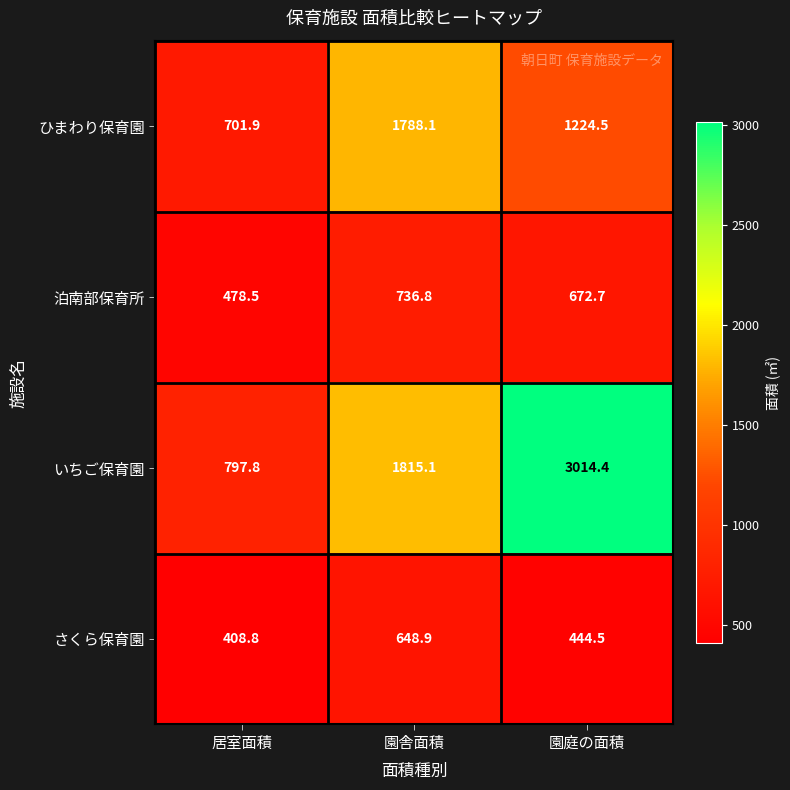

Reading left to right, transcribe all the data shown in this chart.

ひまわり保育園: 居室面積=701.9	園舎面積=1788.1	園庭の面積=1224.5
泊南部保育所: 居室面積=478.5	園舎面積=736.8	園庭の面積=672.7
いちご保育園: 居室面積=797.8	園舎面積=1815.1	園庭の面積=3014.4
さくら保育園: 居室面積=408.8	園舎面積=648.9	園庭の面積=444.5